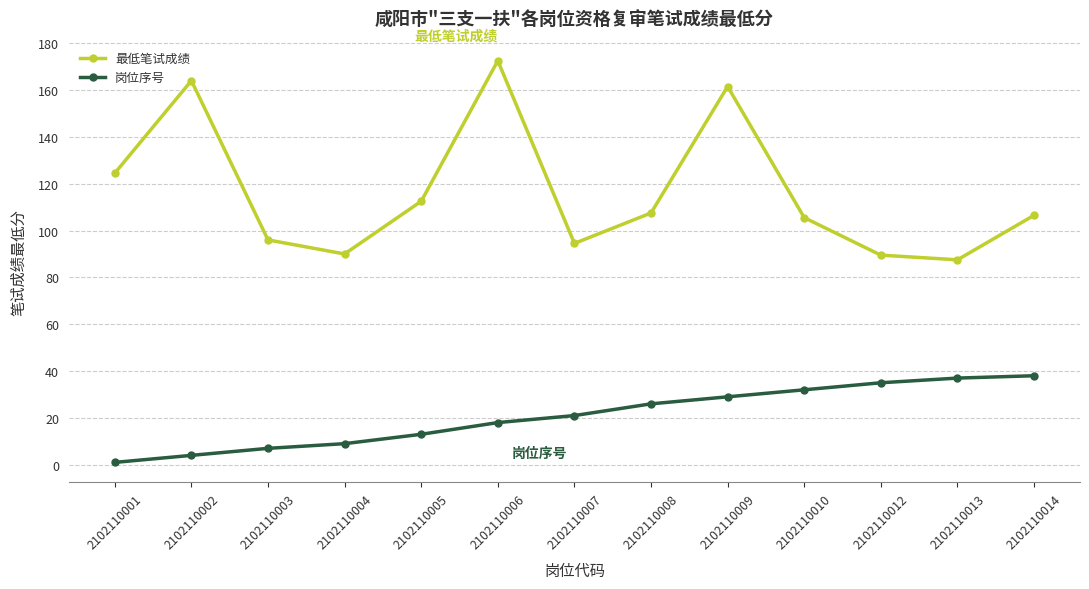

Count the number of data series in this chart.

2